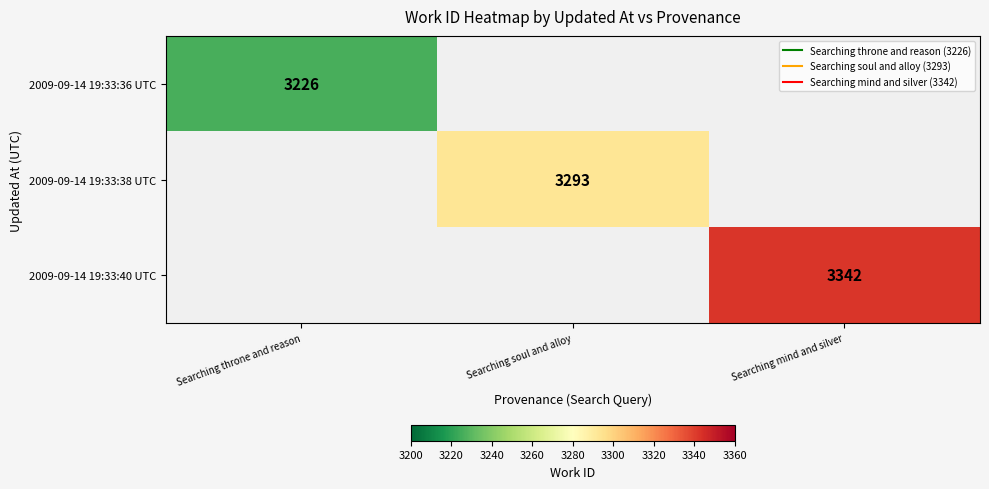

Which series has the largest range (max minus min)?

2009-09-14 19:33:36 UTC